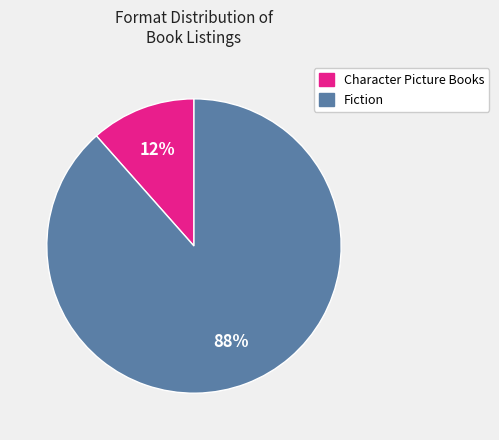

Count the number of slices in the pie.

2